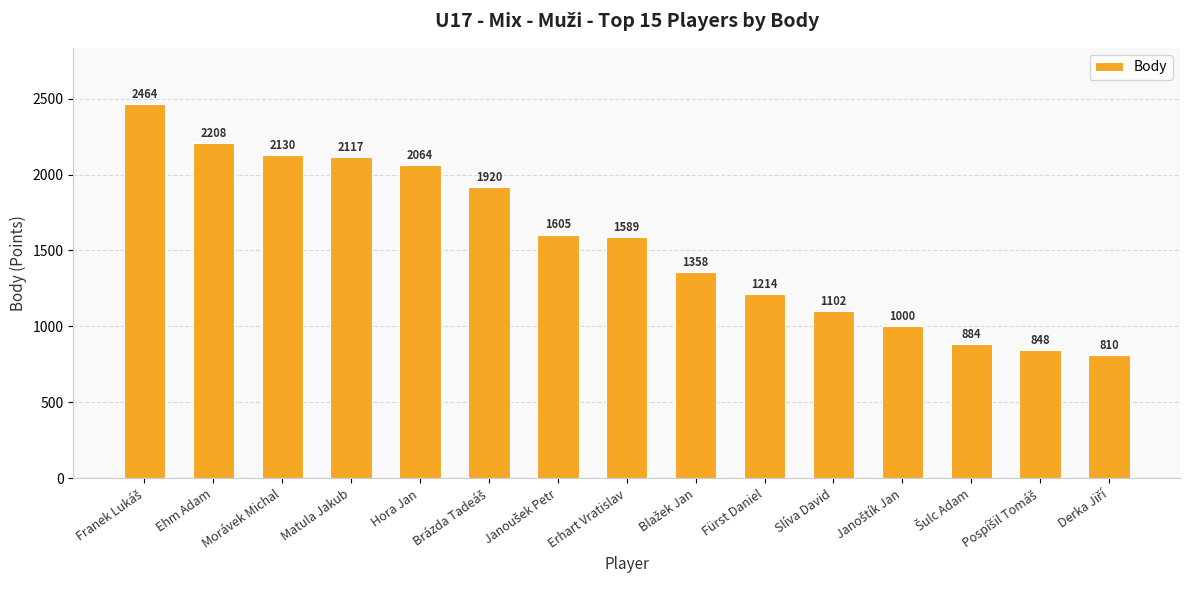

How many data points does each series have?

15